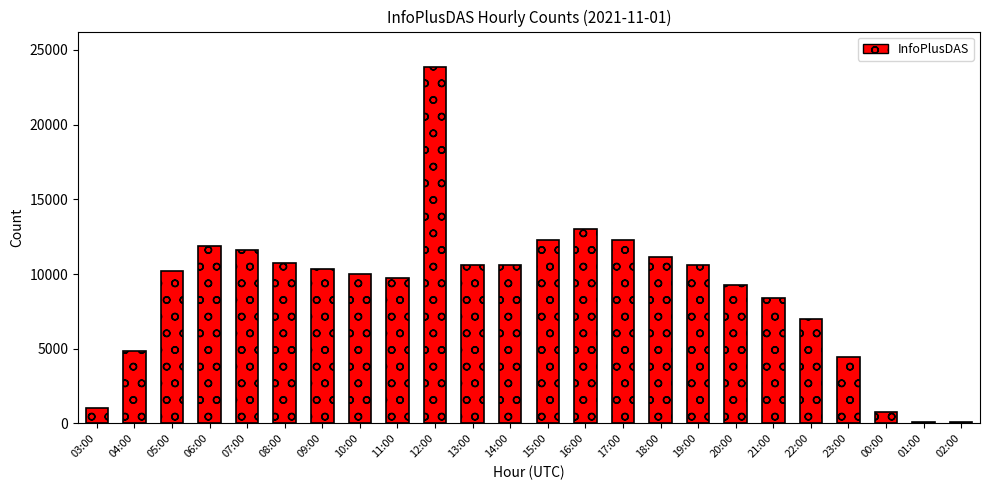

The value at 07:00 is 11623. True or false?

True